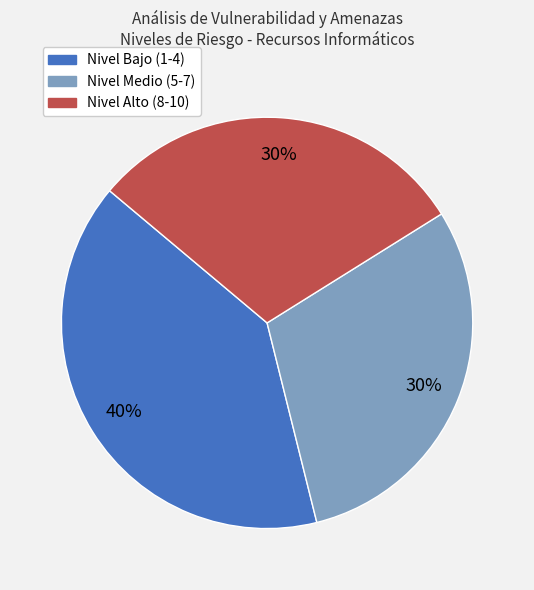

Is it true that Nivel Alto (8-10) is 42% of the pie?

False